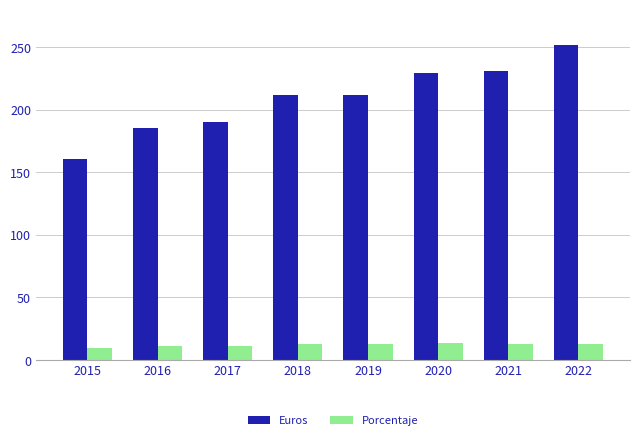

List the series in order of their overall mean, lowest first.

Porcentaje, Euros